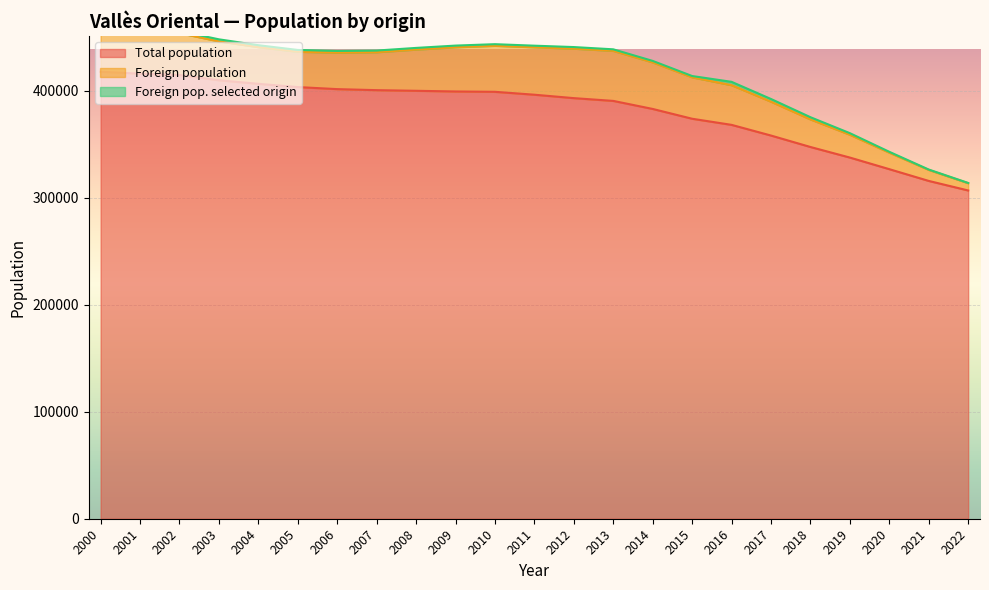

True or false: Foreign pop. selected origin has a value of 75 at 2021.

False